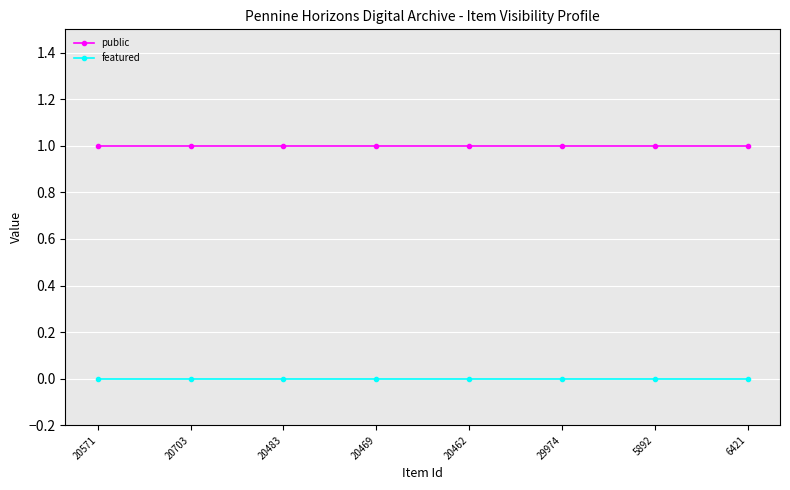

Rank the series by their maximum value, from highest to lowest.

public, featured